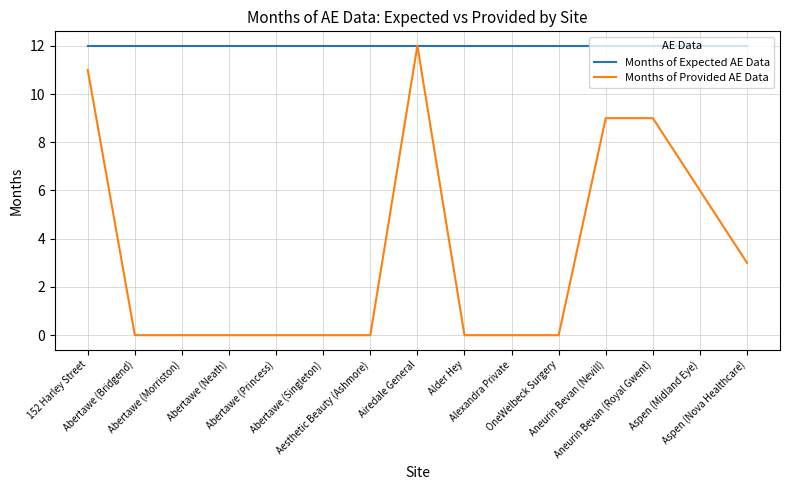

Rank the series by their average value, from highest to lowest.

Months of Expected AE Data, Months of Provided AE Data